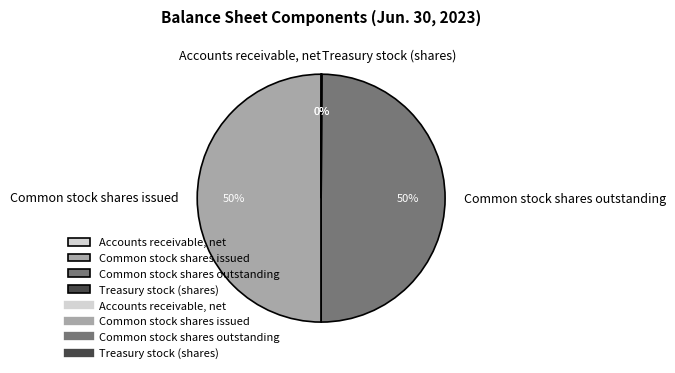

The Common stock shares outstanding slice represents 55% of the pie. True or false?

False